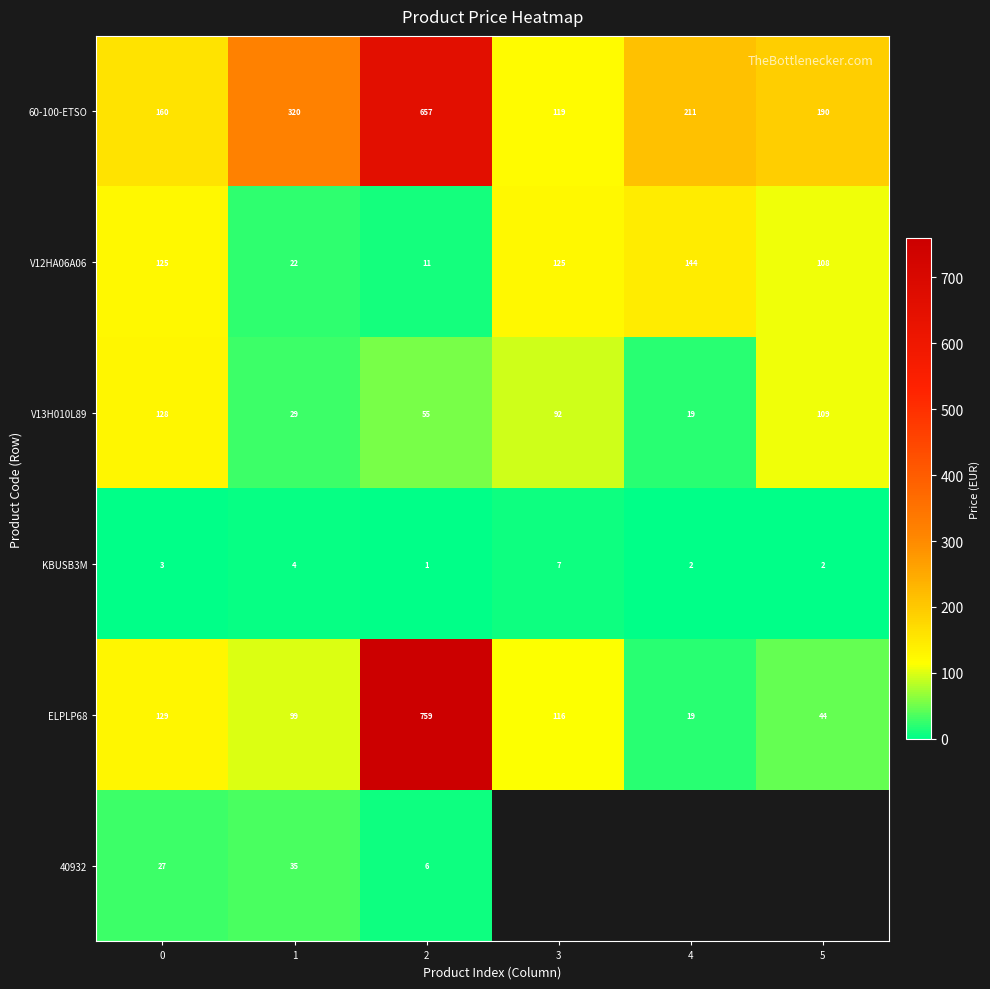

What is the maximum value for ELPLP68?

759